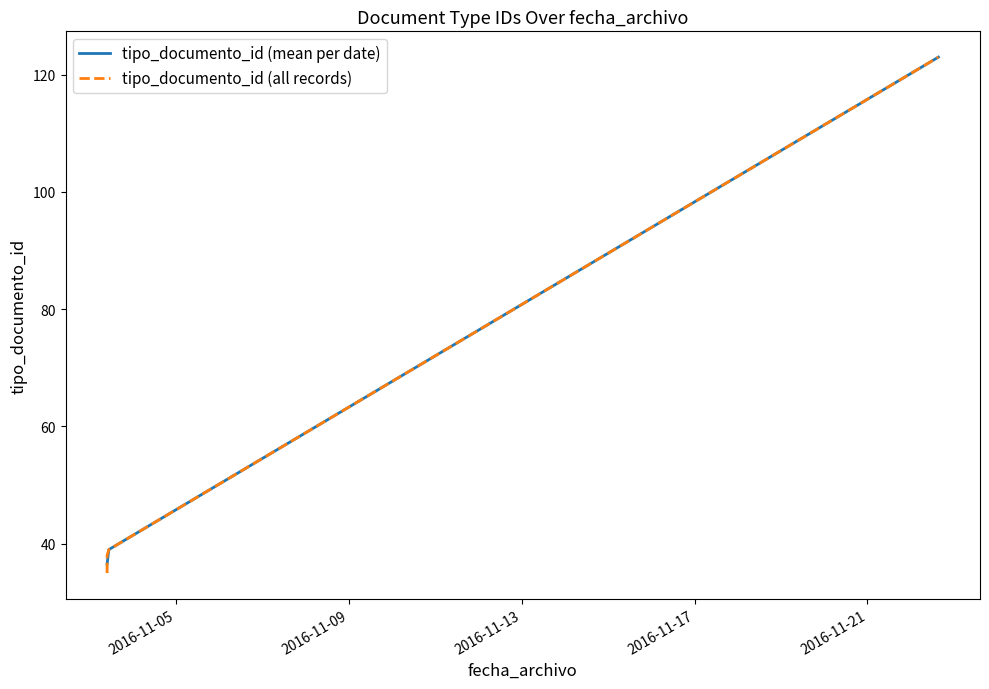

Where is the first local maximum?

2016-11-03 09:46:09